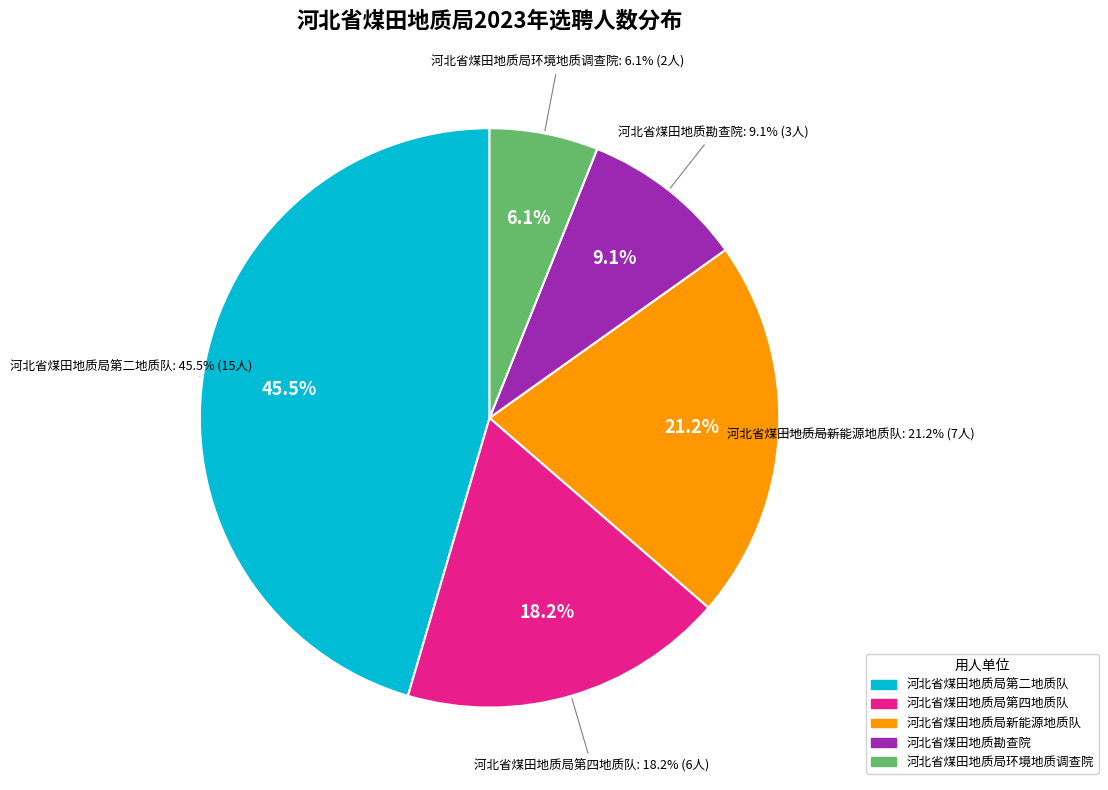

To the nearest percent, what is the combined percentage of 河北省煤田地质局新能源地质队 and 河北省煤田地质局环境地质调查院?

27%